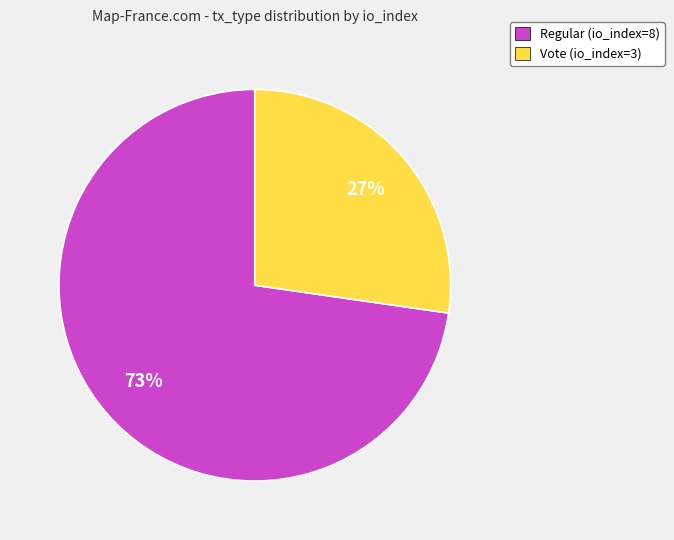

Combined, do Regular (io_index=8) and Vote (io_index=3) account for over 50%?

Yes